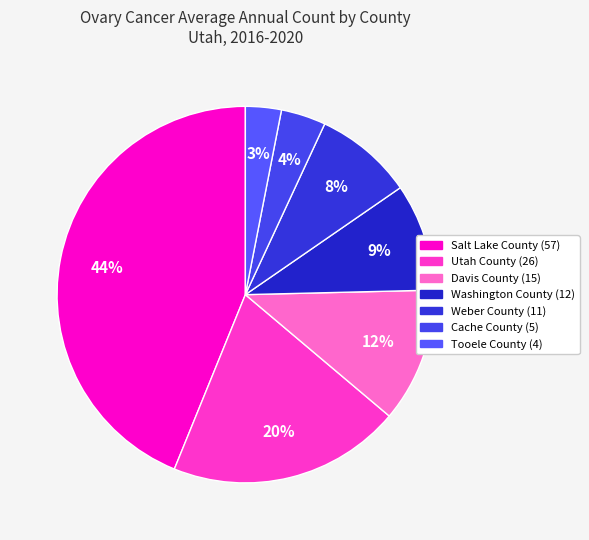

To the nearest percent, what portion does Washington County represent?

9%